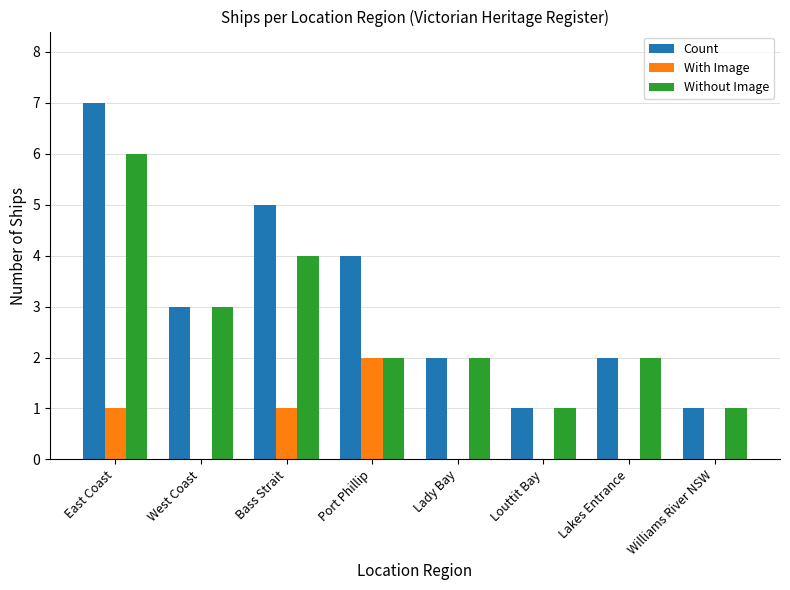

What is the sum of all Count values?

25